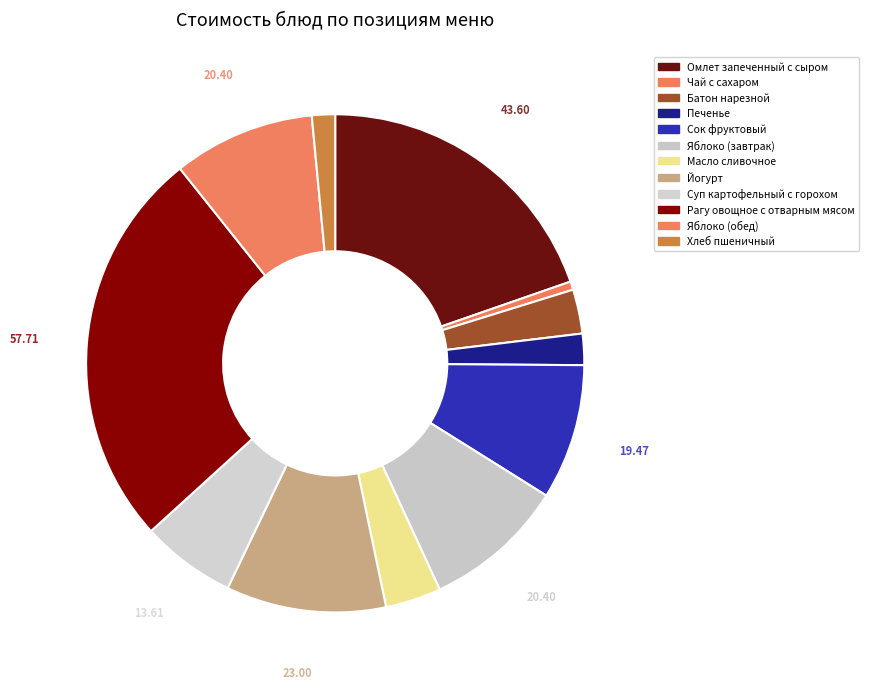

How many slices are in this pie chart?

12